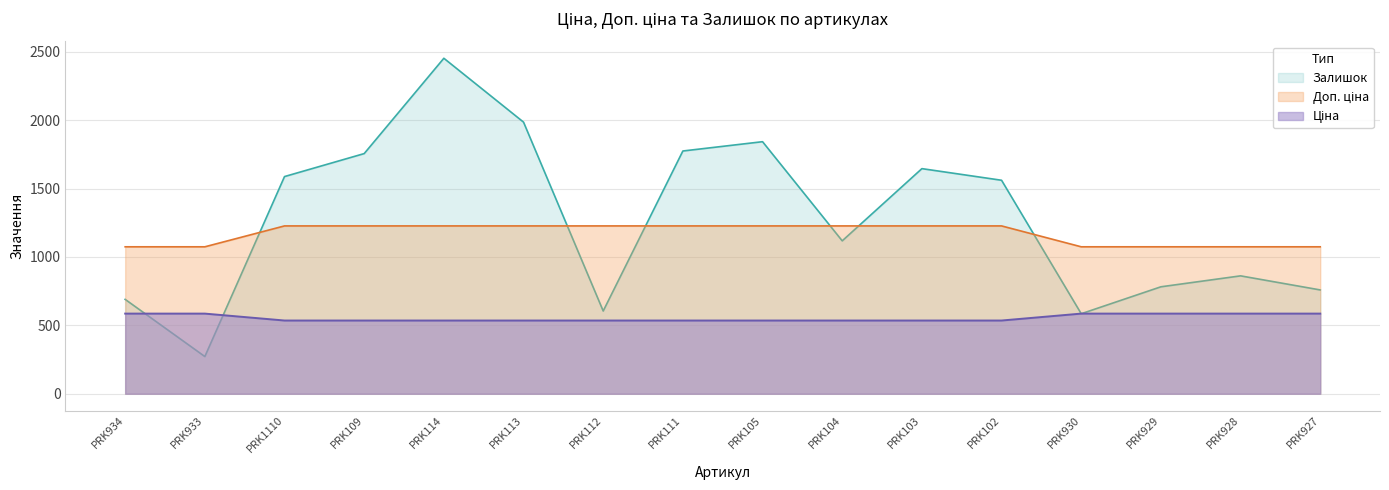

What is the sum of all Залишок values?

20281.0